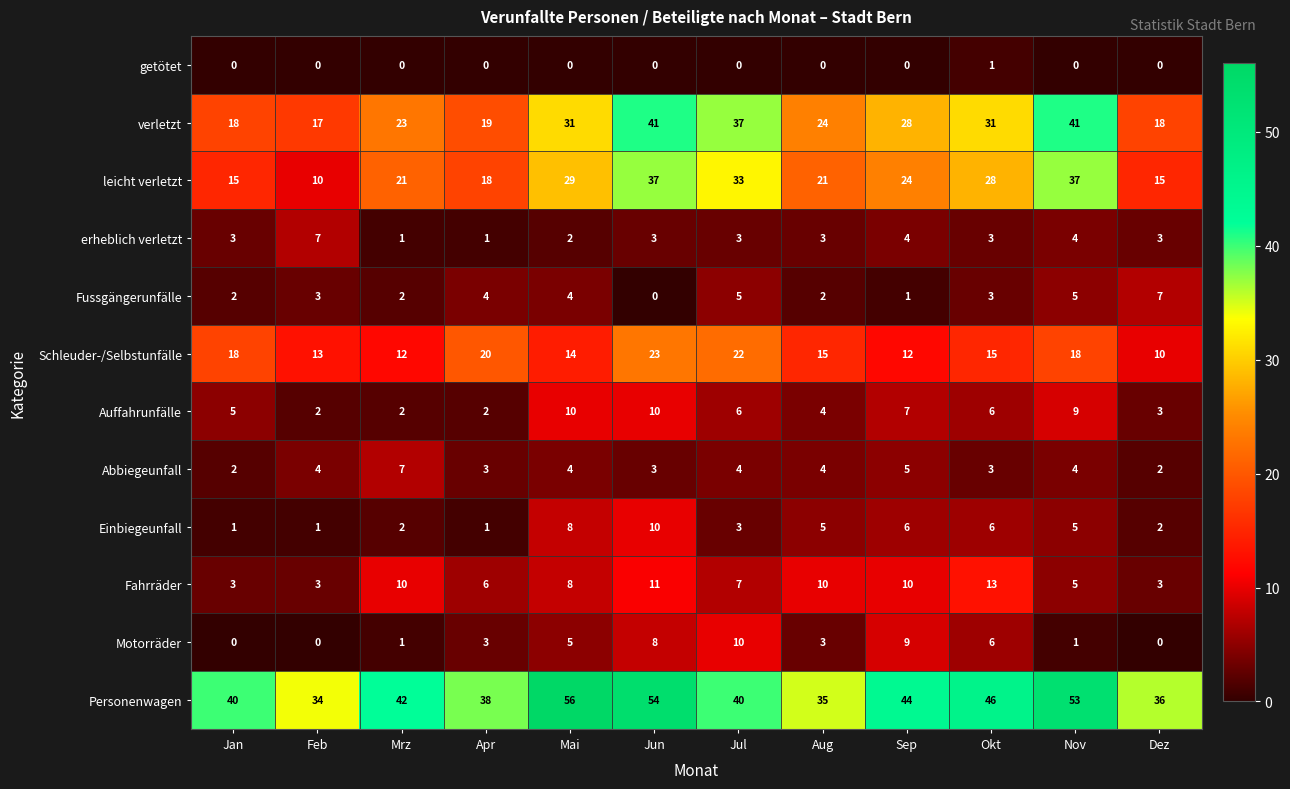

Count the getötet values in the range 0 to 1.

12